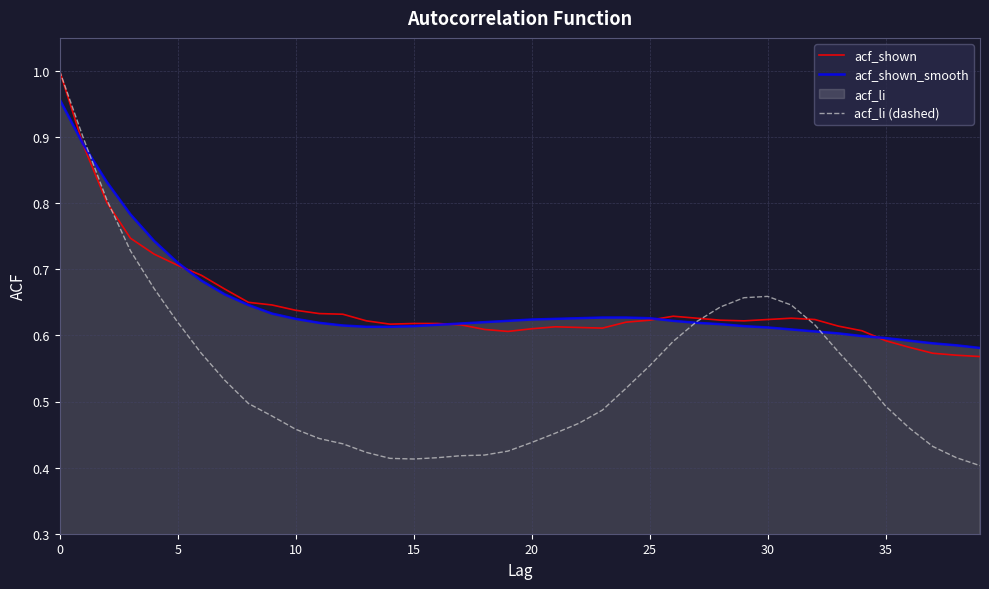

After their last crossing, which series has the higher values: acf_li (dashed) or acf_shown?

acf_shown